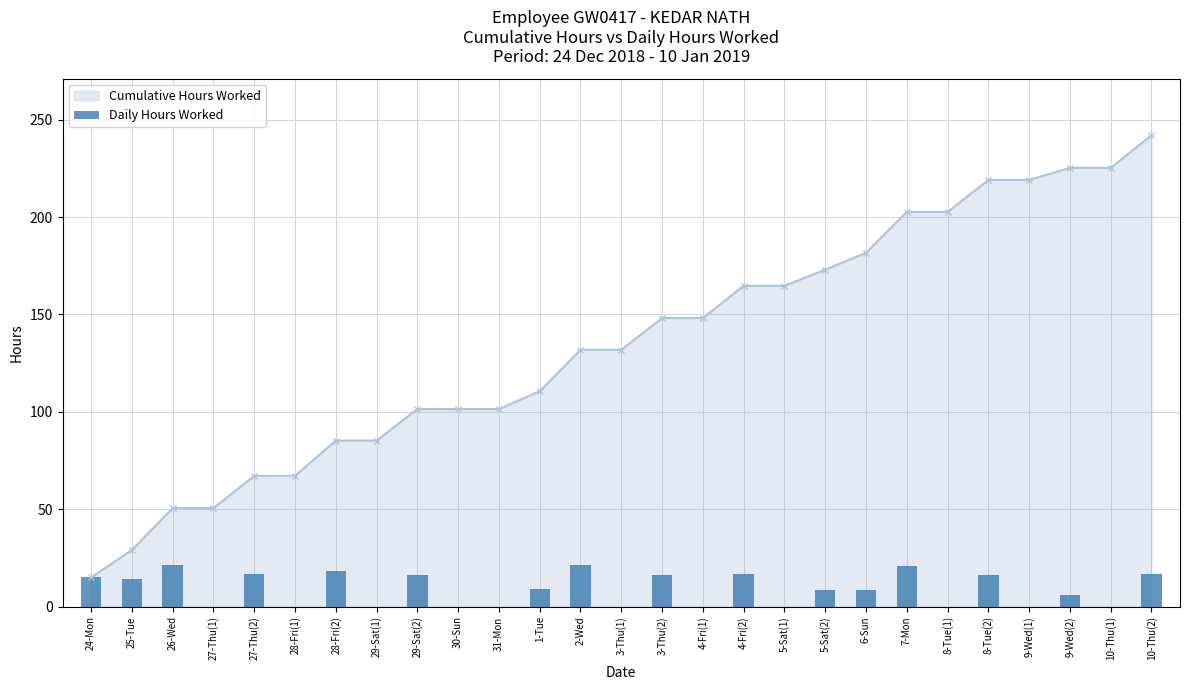

What is the change in value from 28-Fri(1) to 10-Thu(2)?

+16.7